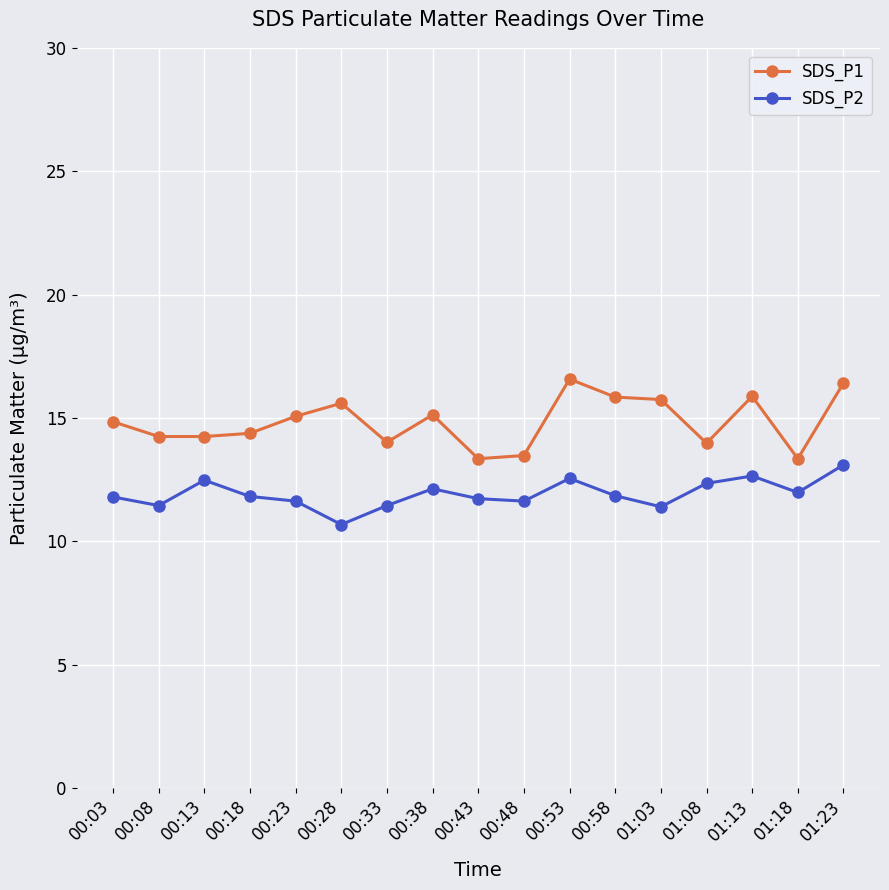

Where does the SDS_P2 series first go above 11?

00:03